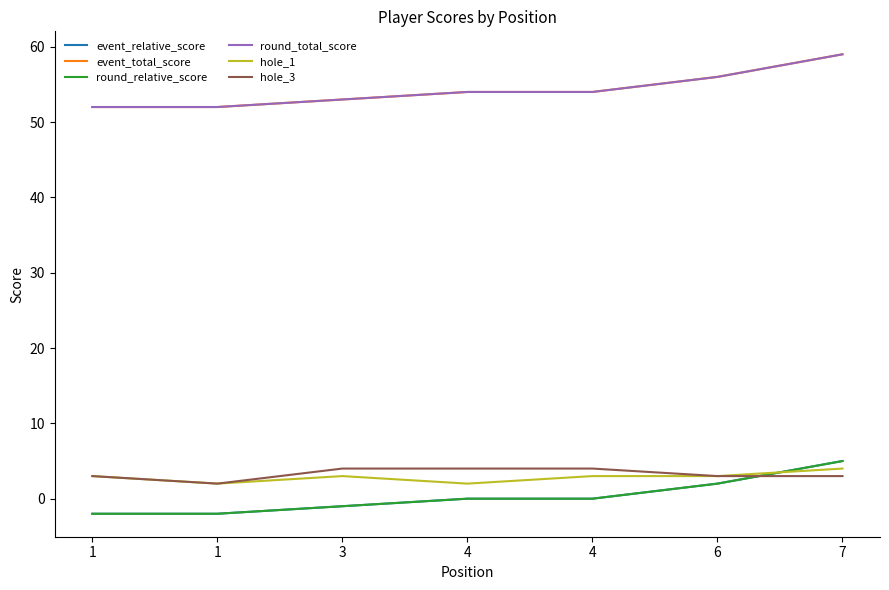

Is the value of round_total_score at 4 greater than the value of hole_3 at 1?

Yes